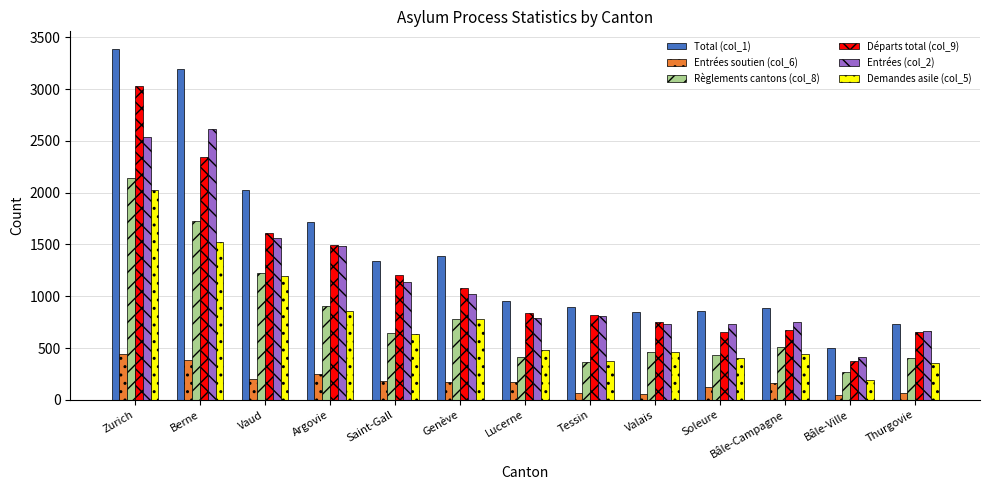

What is the maximum value for Total (col_1)?

3389